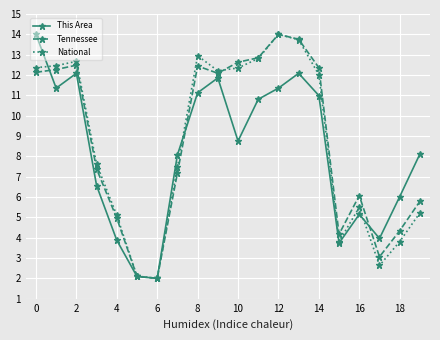

What is the value of the This Area point at the 18th from the left?

4.0